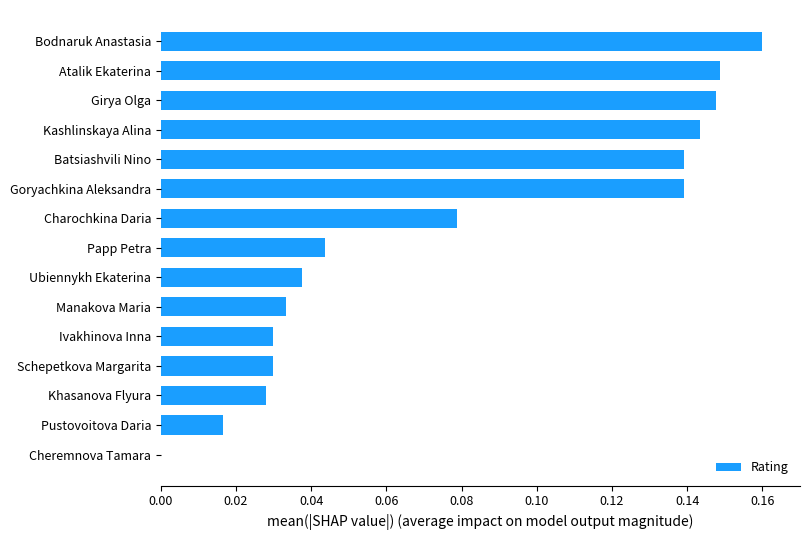

Between Ivakhinova Inna and Charochkina Daria, which is larger?

Charochkina Daria